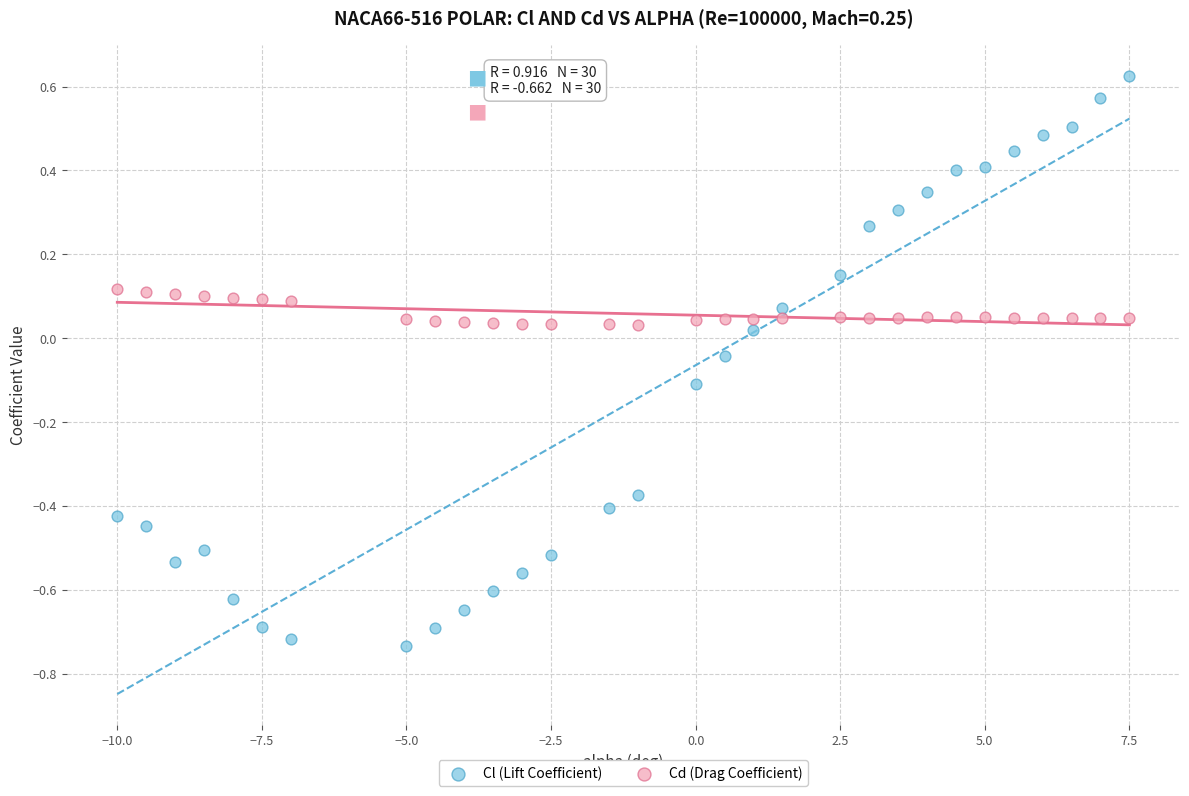

Across all data points, what is the range of X values (max minus min)?

17.5